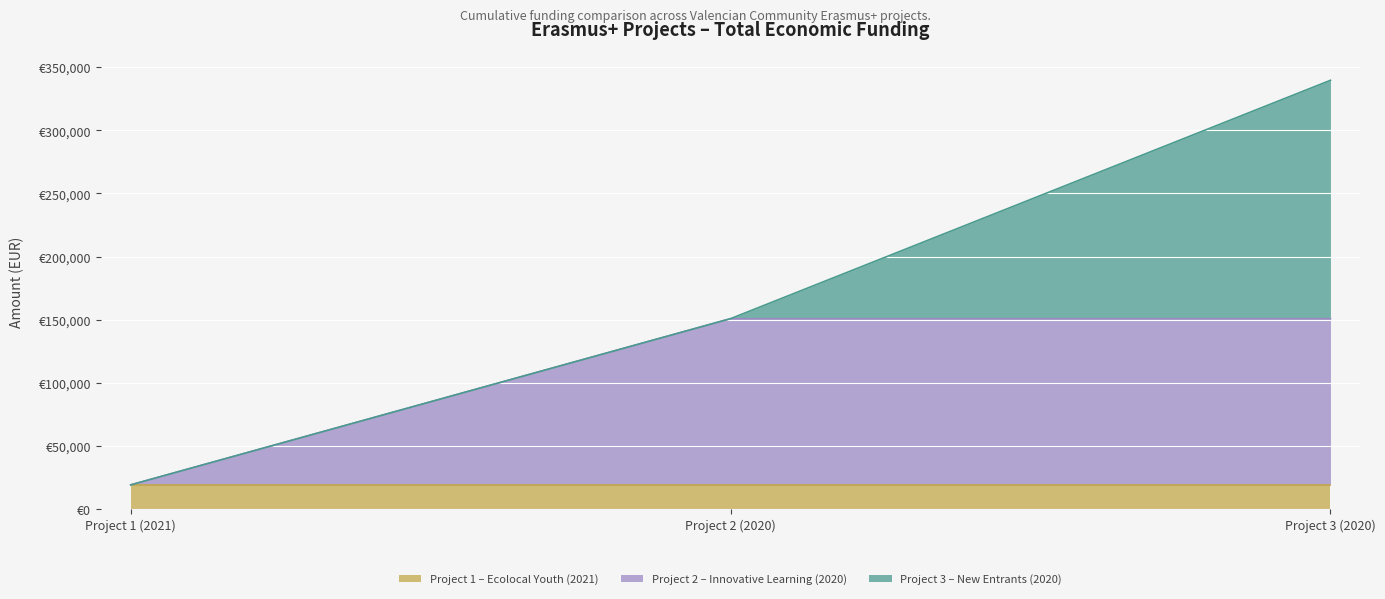

Reading right to left, transcribe all the data shown in this chart.

188792	131658	19180